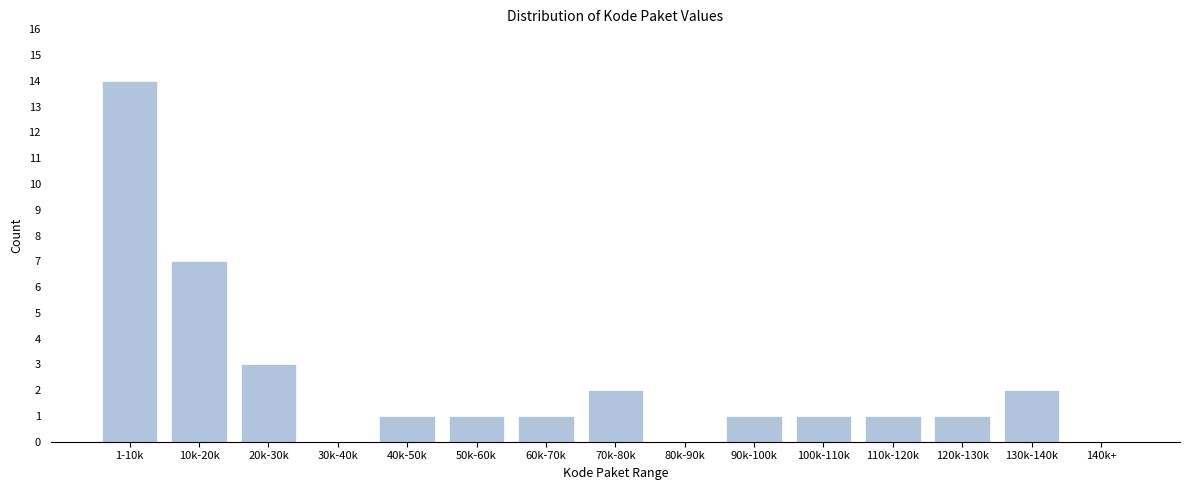

Reading right to left, list all the values displayed in this chart.

140k+=0	130k-140k=2	120k-130k=1	110k-120k=1	100k-110k=1	90k-100k=1	80k-90k=0	70k-80k=2	60k-70k=1	50k-60k=1	40k-50k=1	30k-40k=0	20k-30k=3	10k-20k=7	1-10k=14